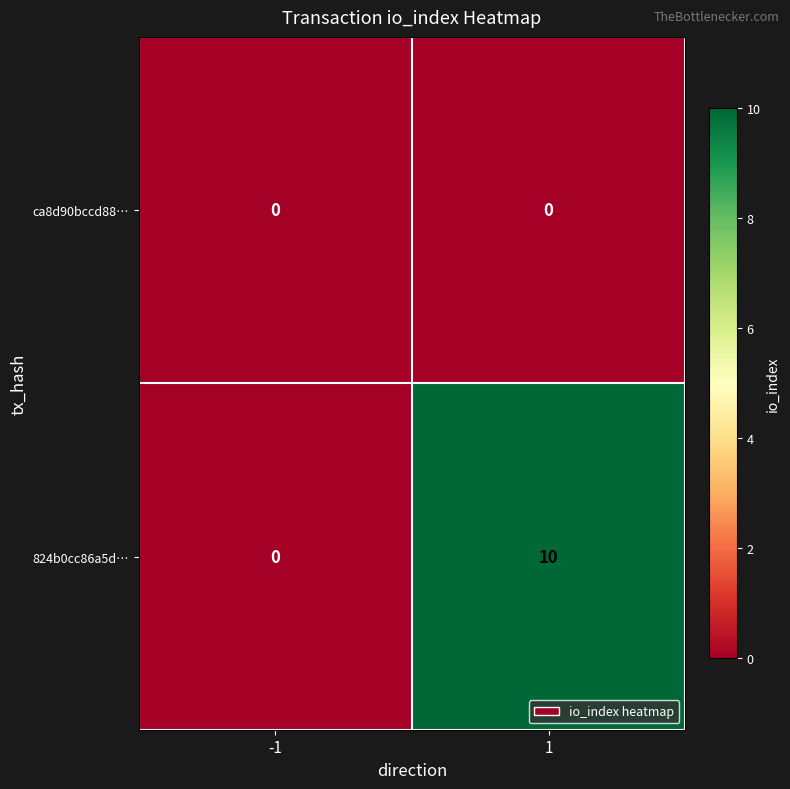

How many categories are shown in the chart?

2